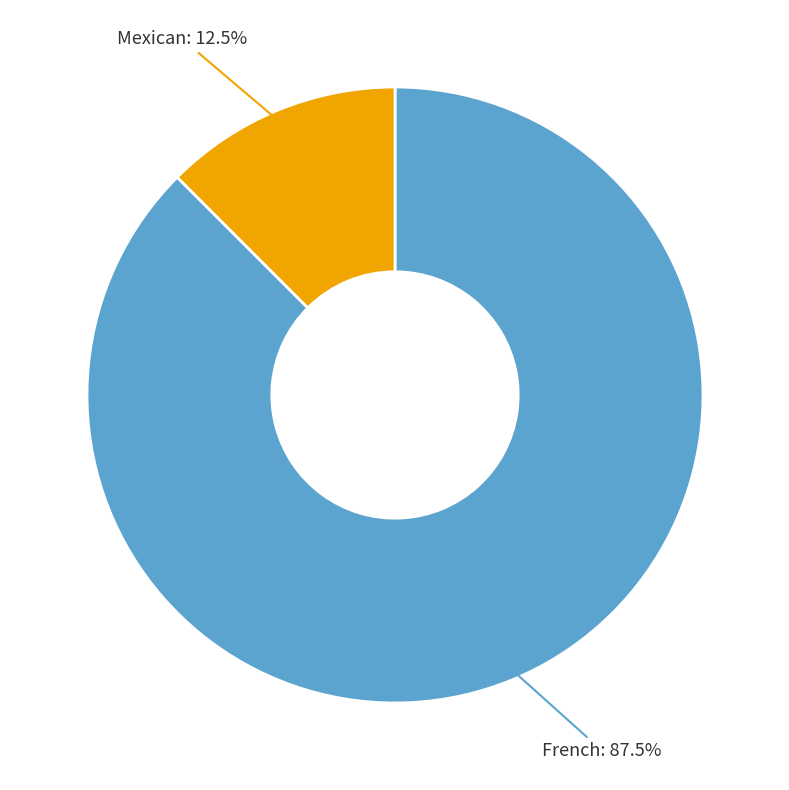

Approximately how many times larger is the value at French compared to Mexican?

7.0